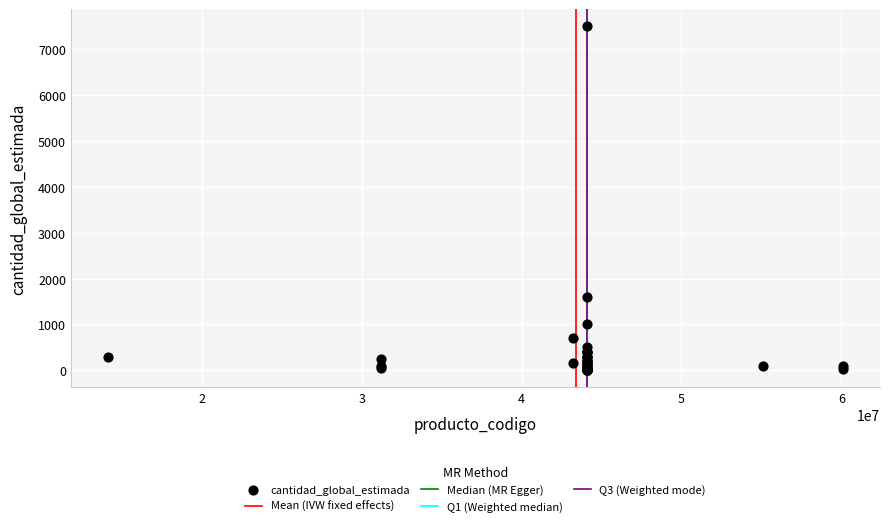

What Y value in the scatter plot is closest to 3750?

1600